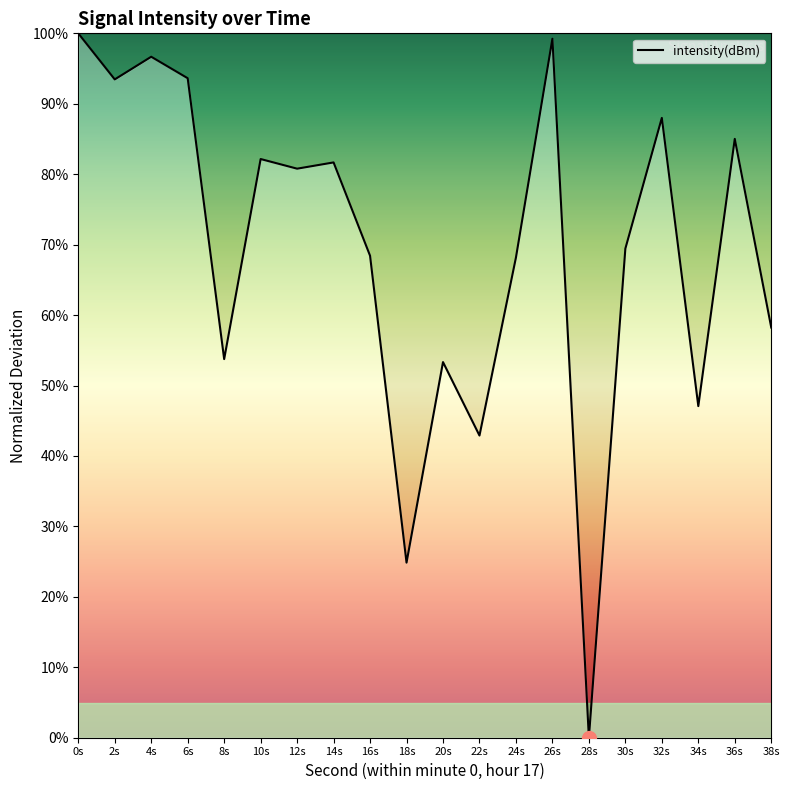

What is the difference between the second highest and minimum values?

99.2